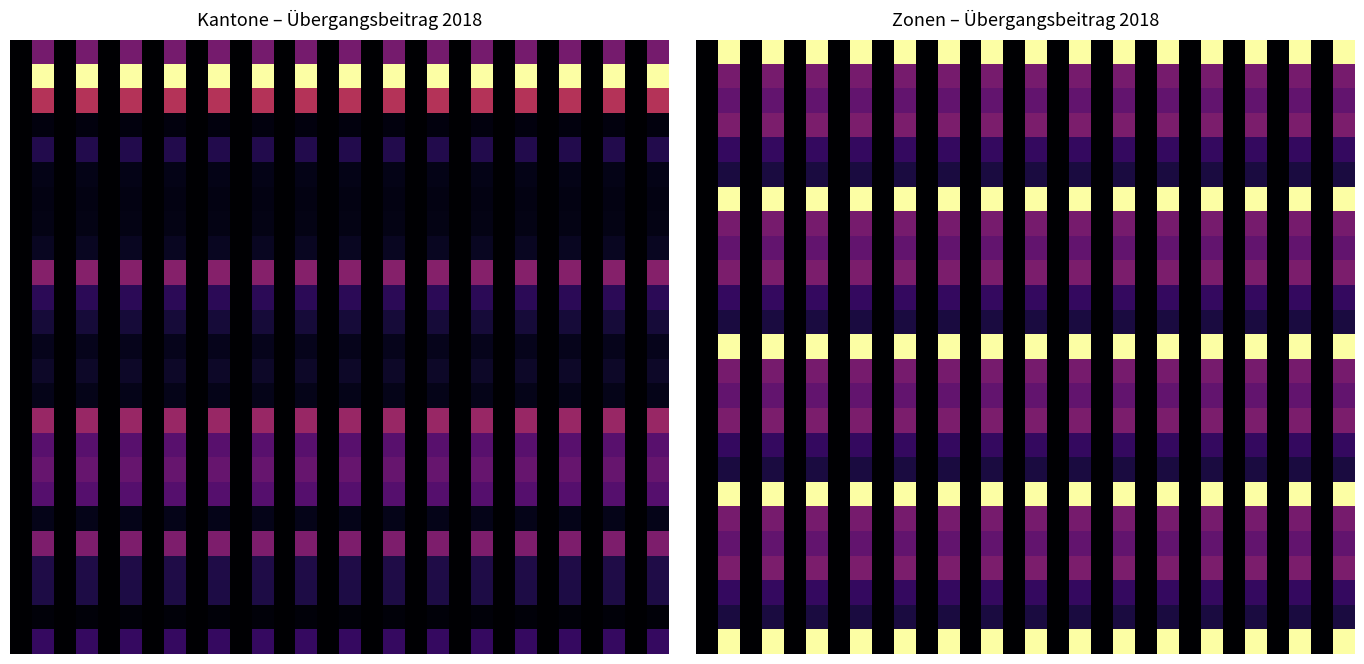

What is the total value across all series at 10?

9.9